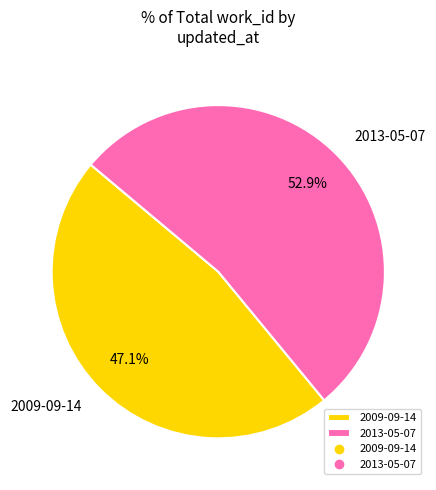

Is it true that 2013-05-07 is 46% of the pie?

False